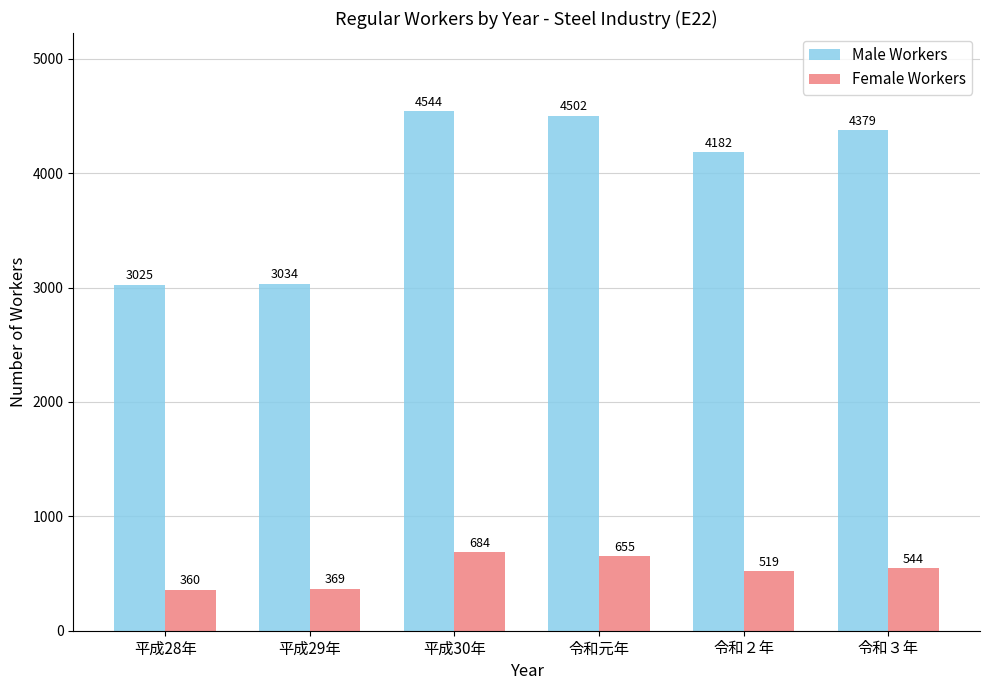

Count the number of categories in the chart.

6